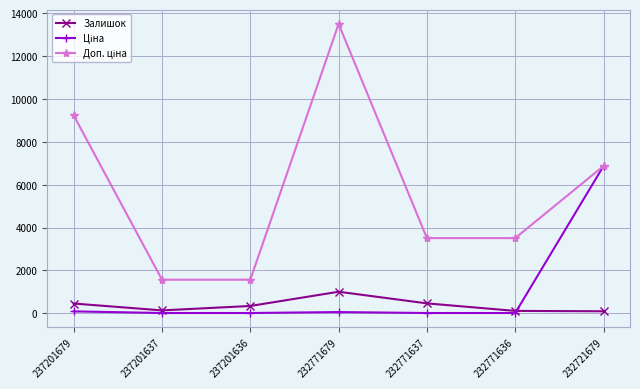

True or false: Залишок has more than 1 points higher than both neighbors.

False